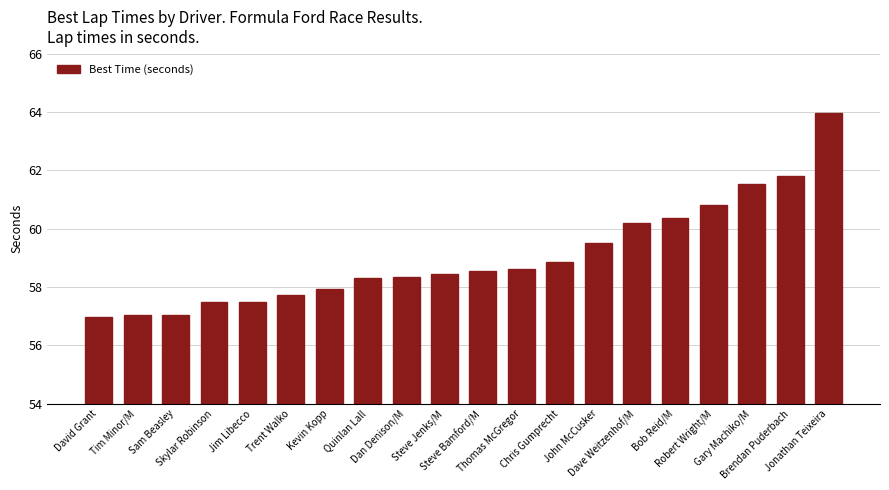

What is the change in value from David Grant to Thomas McGregor?

+1.6